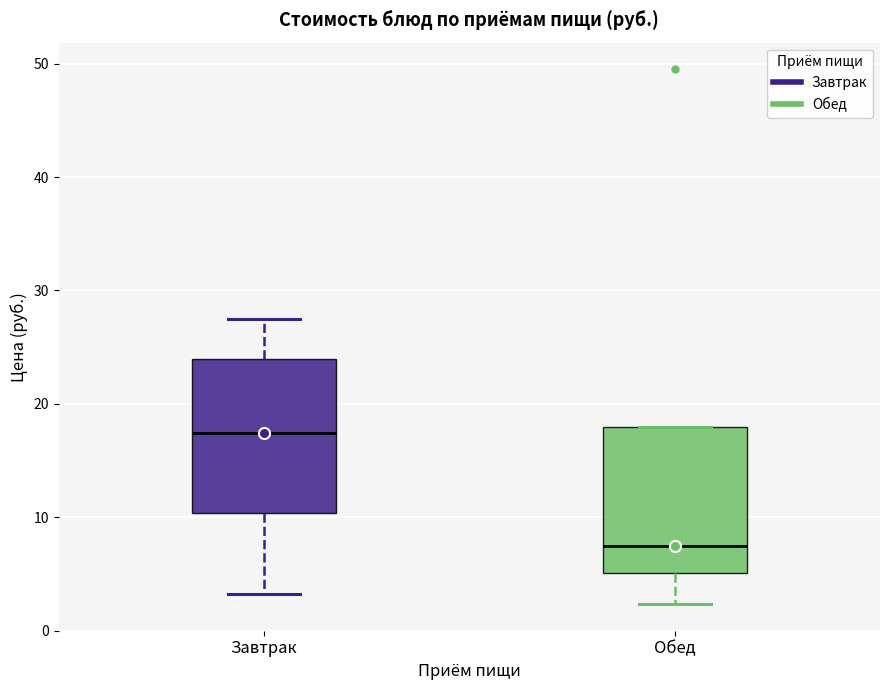

Reading left to right, transcribe this box plot: for each box, give where its median line is, the range the box spans, and where its two whiskers end, as read against the y-axis. The values are not printed on the chart, so give them approximately, as read against the axis.

Завтрак: median 17, box 10 to 24, whiskers 3 to 28
Обед: median 8, box 5 to 18, whiskers 2 to 18